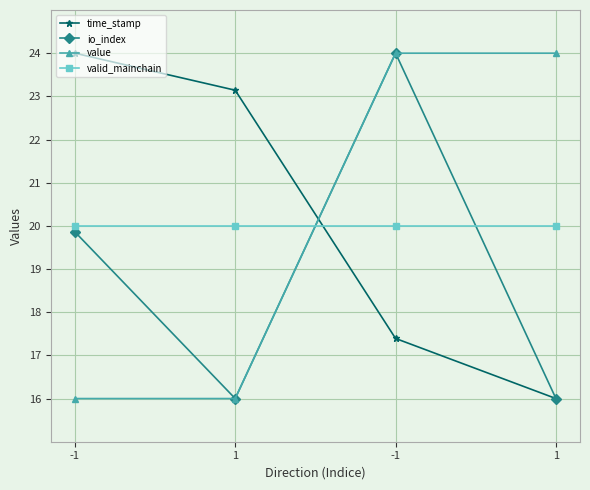

True or false: time_stamp has more than 1 points higher than both neighbors.

False